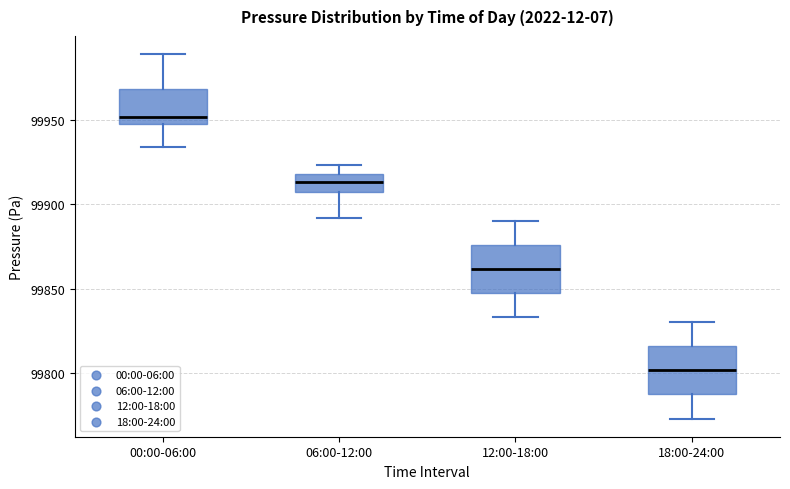

Reading left to right, read every box against the y-axis: the position of its median line, the range the box covers, and the ends of its whiskers. The values are not printed on the chart, so give them approximately, as read against the axis.

00:00-06:00: median 99950 (just above the box's lower edge), box 99950 to 99970, whiskers 99935 to 99990
06:00-12:00: median 99915, box 99905 to 99920, whiskers 99890 to 99925
12:00-18:00: median 99860, box 99845 to 99875, whiskers 99835 to 99890
18:00-24:00: median 99800, box 99785 to 99815, whiskers 99775 to 99830